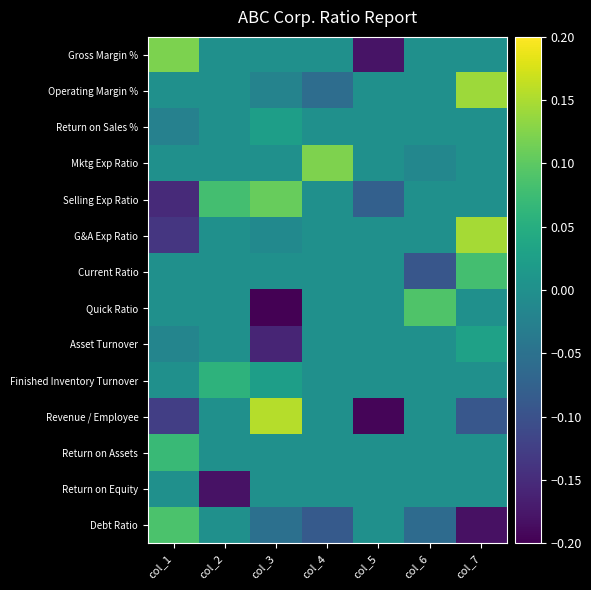

Reading left to right, list all the values displayed in this chart.

Gross Margin %: col_1=0.1	col_2=0.0	col_3=0.0	col_4=0.0	col_5=-0.2	col_6=0.0	col_7=0.0
Operating Margin %: col_1=0.0	col_2=0.0	col_3=-0.0	col_4=-0.1	col_5=0.0	col_6=0.0	col_7=0.1
Return on Sales %: col_1=-0.0	col_2=0.0	col_3=0.0	col_4=0.0	col_5=0.0	col_6=0.0	col_7=0.0
Mktg Exp Ratio: col_1=0.0	col_2=0.0	col_3=0.0	col_4=0.1	col_5=0.0	col_6=-0.0	col_7=0.0
Selling Exp Ratio: col_1=-0.2	col_2=0.1	col_3=0.1	col_4=0.0	col_5=-0.1	col_6=0.0	col_7=0.0
G&A Exp Ratio: col_1=-0.1	col_2=0.0	col_3=-0.0	col_4=0.0	col_5=0.0	col_6=0.0	col_7=0.1
Current Ratio: col_1=0.0	col_2=0.0	col_3=0.0	col_4=0.0	col_5=0.0	col_6=-0.1	col_7=0.1
Quick Ratio: col_1=0.0	col_2=0.0	col_3=-0.2	col_4=0.0	col_5=0.0	col_6=0.1	col_7=0.0
Asset Turnover: col_1=-0.0	col_2=0.0	col_3=-0.2	col_4=0.0	col_5=0.0	col_6=0.0	col_7=0.0
Finished Inventory Turnover: col_1=0.0	col_2=0.1	col_3=0.0	col_4=0.0	col_5=0.0	col_6=0.0	col_7=0.0
Revenue / Employee: col_1=-0.1	col_2=0.0	col_3=0.2	col_4=0.0	col_5=-0.2	col_6=0.0	col_7=-0.1
Return on Assets: col_1=0.1	col_2=0.0	col_3=0.0	col_4=0.0	col_5=0.0	col_6=0.0	col_7=0.0
Return on Equity: col_1=0.0	col_2=-0.2	col_3=0.0	col_4=0.0	col_5=0.0	col_6=0.0	col_7=0.0
Debt Ratio: col_1=0.1	col_2=0.0	col_3=-0.1	col_4=-0.1	col_5=0.0	col_6=-0.1	col_7=-0.2